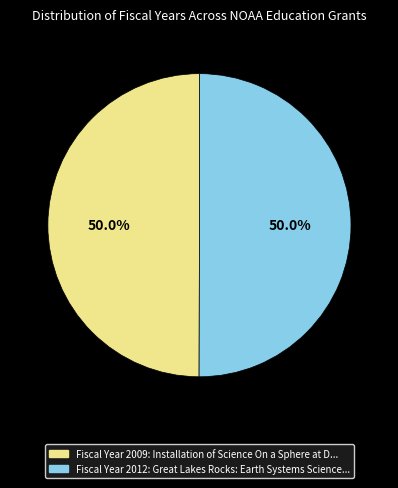

Rank the categories by value from highest to lowest.

Great Lakes Rocks: Earth Systems Science at MSI Chicago, Installation of Science On a Sphere at Discovery Cube OC